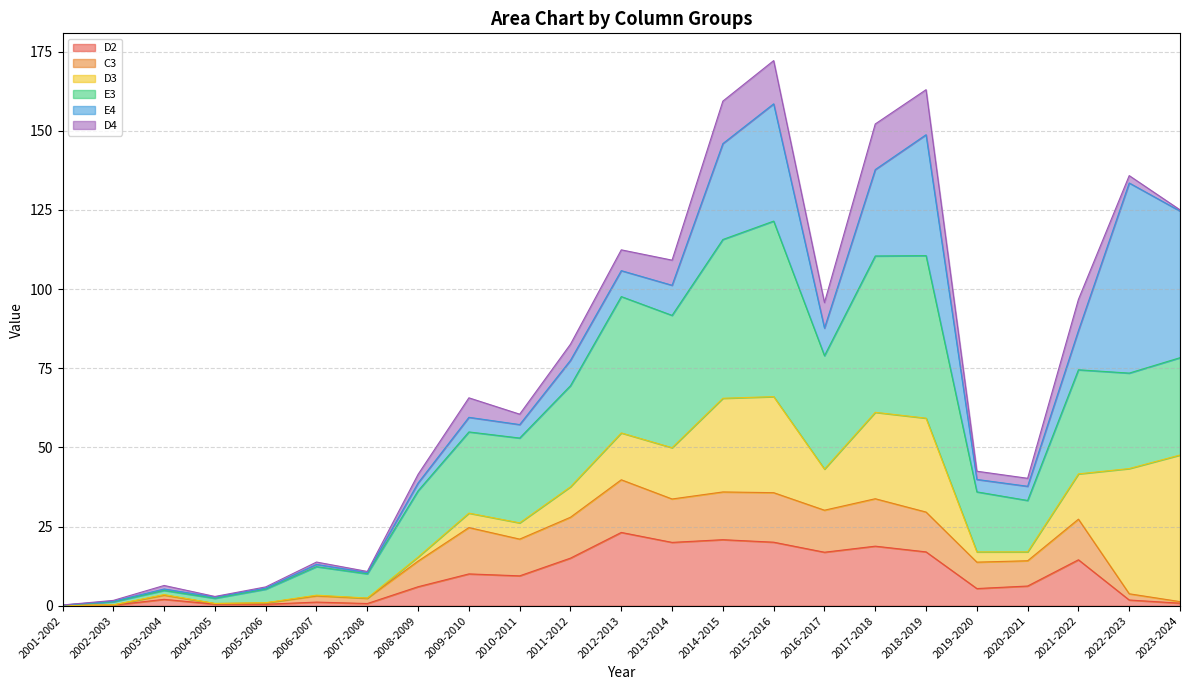

What position from the right is 2001-2002?

23